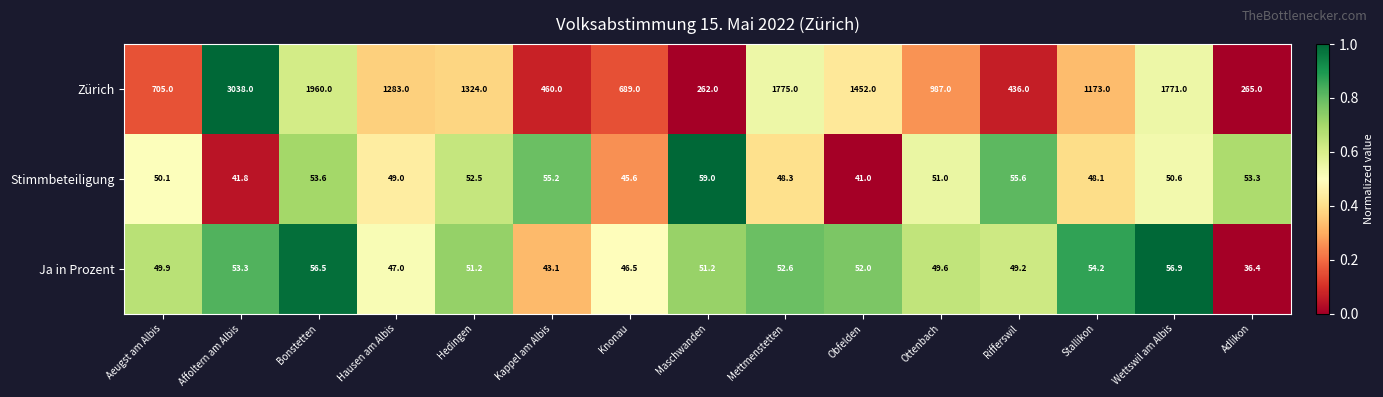

How many values in the Stimmbeteiligung series exceed 50?

9